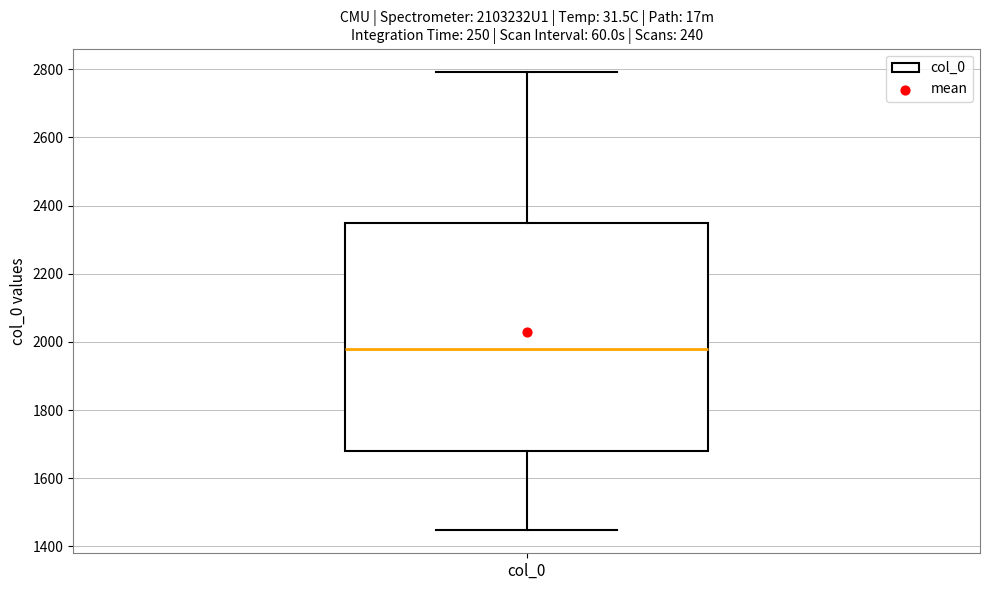

Read this box plot against the y-axis: the position of the median line, the range covered by the box, and the ends of both whiskers. The values are not printed on the chart, so give them approximately, as read against the axis.

median 1980, box 1680 to 2360, whiskers 1440 to 2800